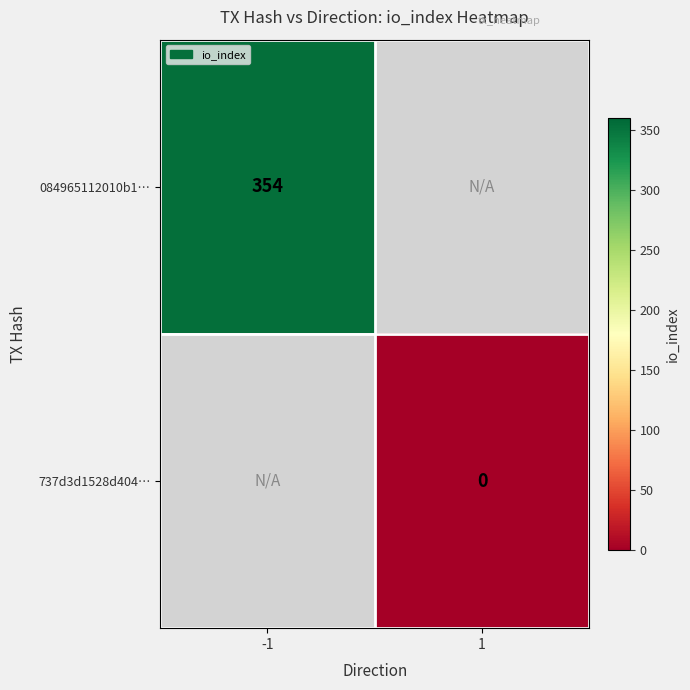

Is the value of 084965112010b1… at -1 greater than the value of 737d3d1528d404… at 1?

Yes